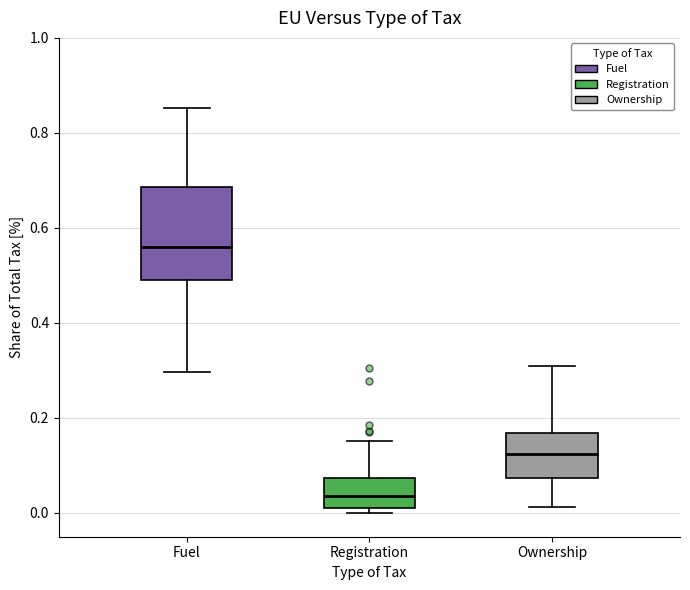

Which box has the highest median line?

Fuel